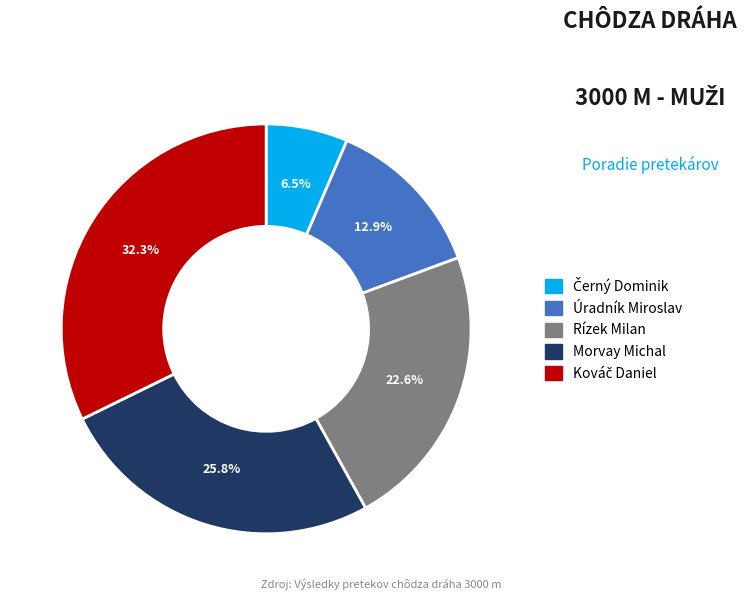

What percentage is the Úradník Miroslav slice, to the nearest percent?

13%